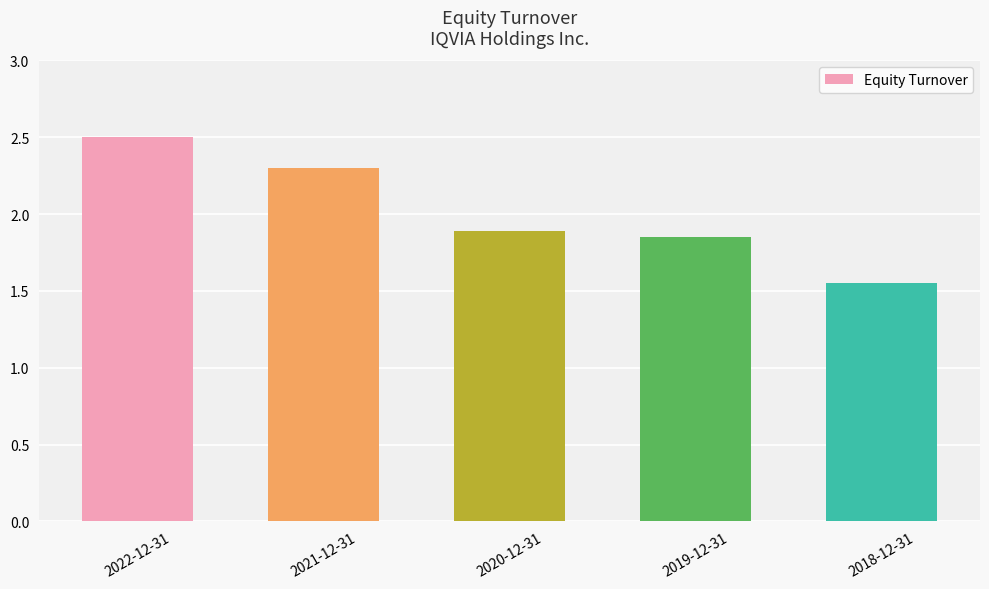

The value at 2021-12-31 is 2.3. True or false?

True